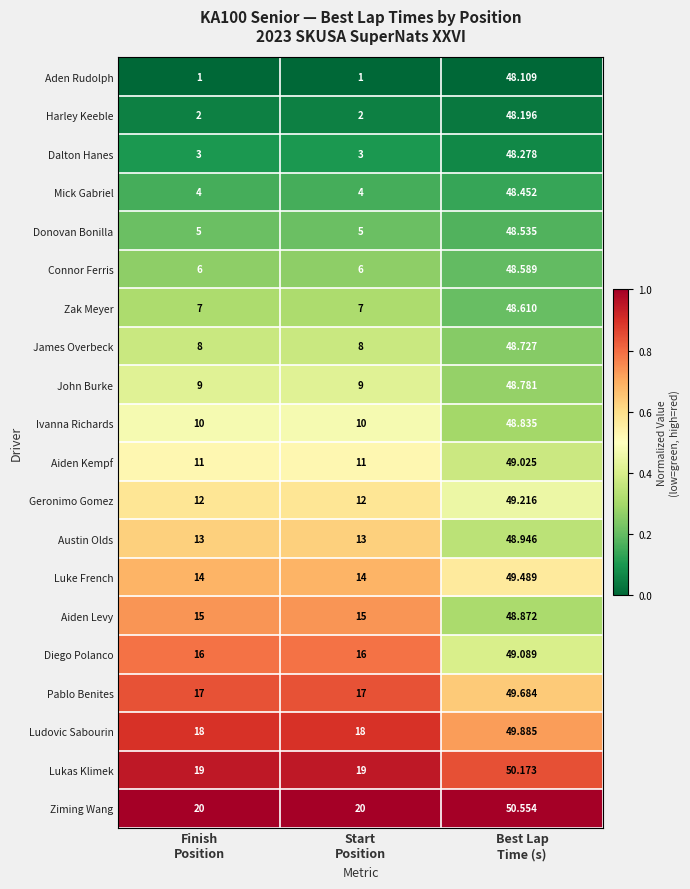

Which series has the largest range (max minus min)?

Aden Rudolph